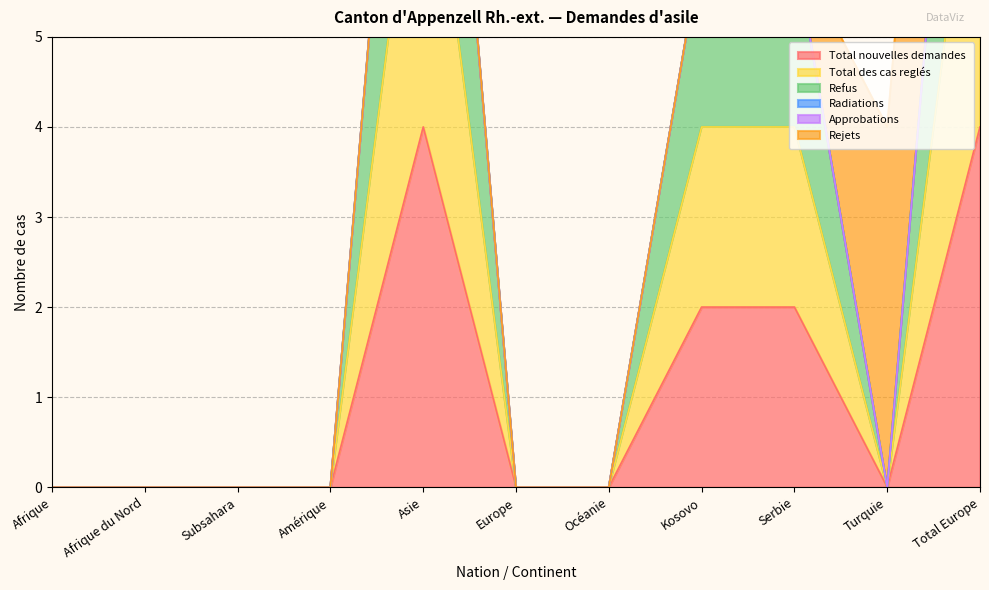

Which series has the largest total across all categories?

Refus